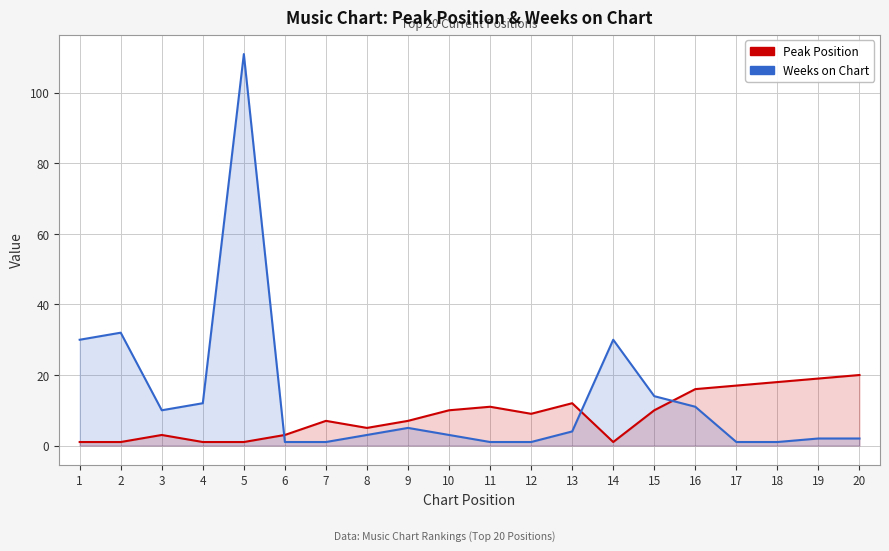

What is the value of the Peak Position point at the 14th from the left?

1